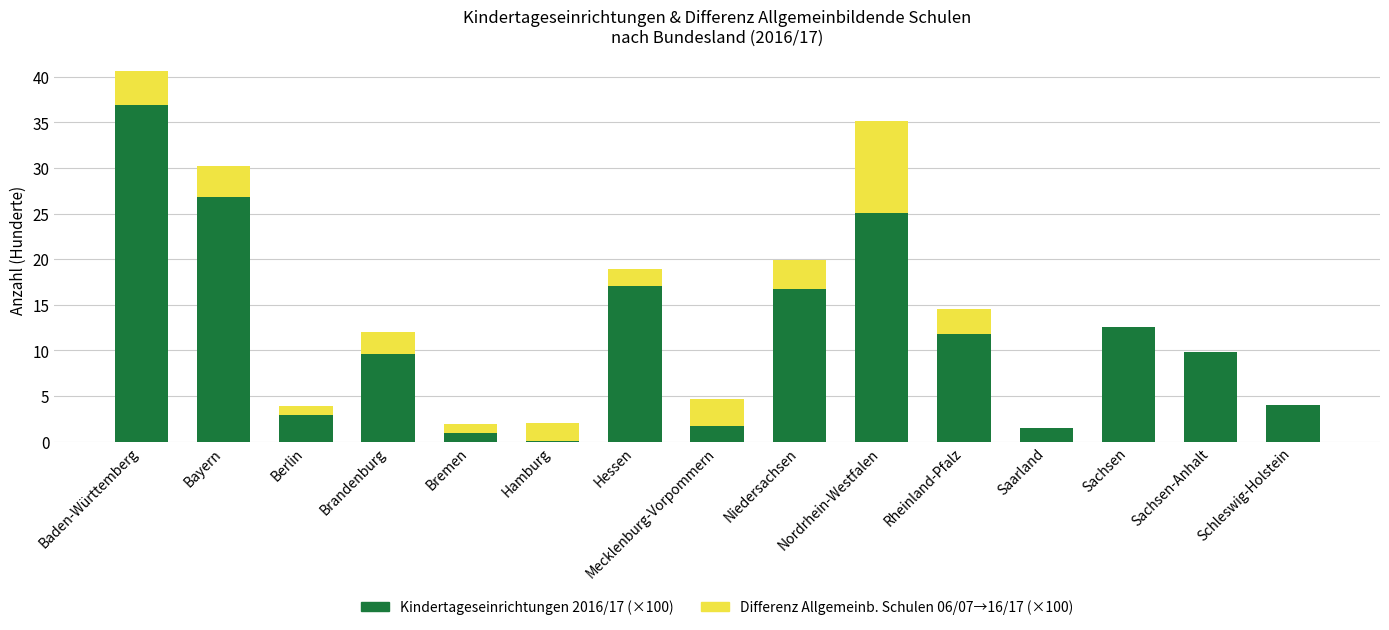

At which category is the sum across all series the highest?

Baden-Württemberg